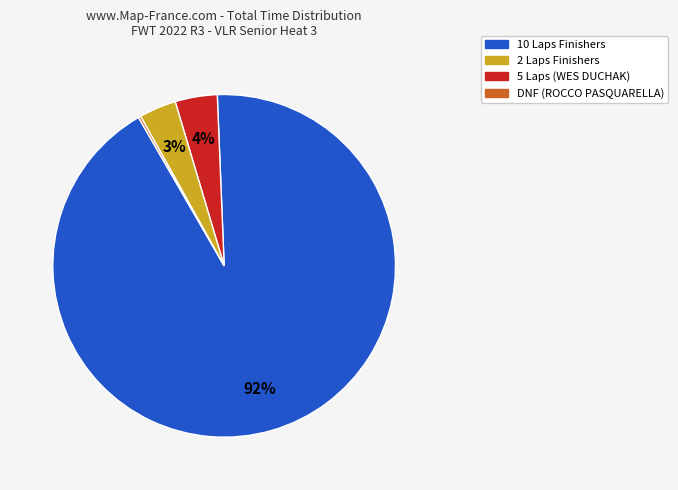

Is there any slice that represents more than half of the pie?

Yes